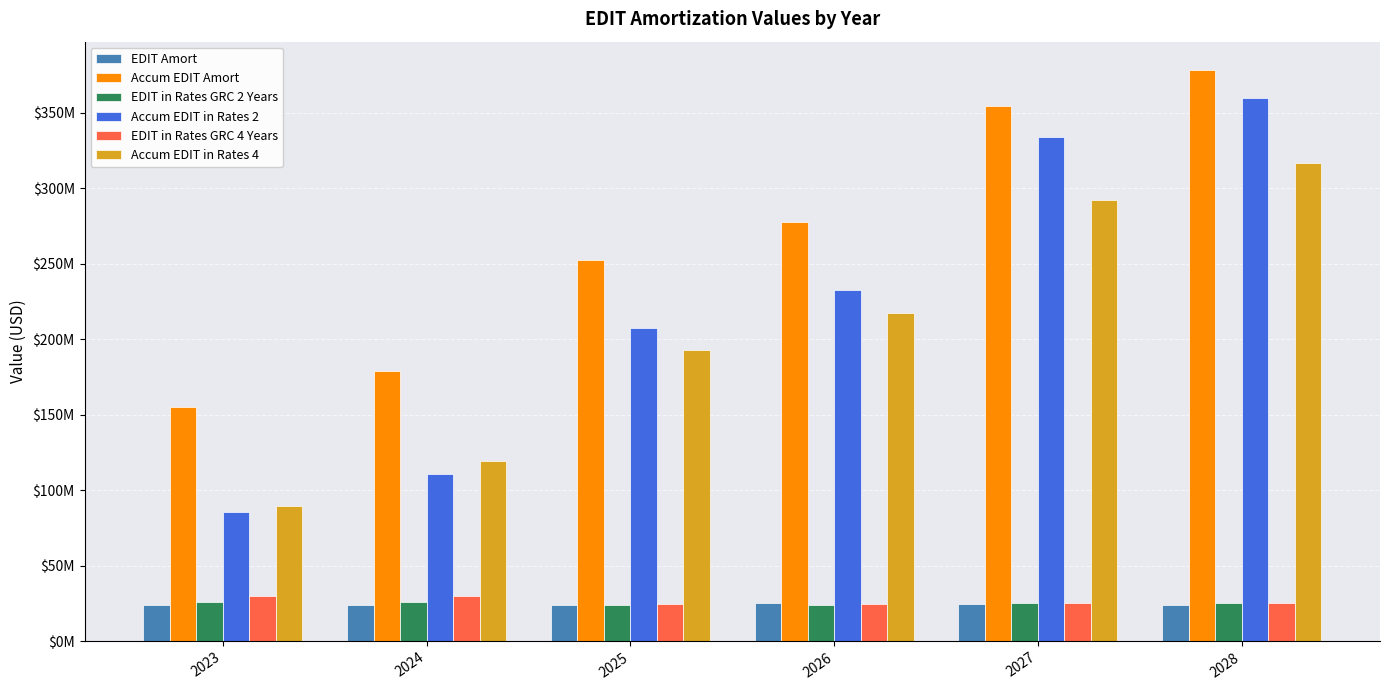

Reading left to right, extract all data points from this chart.

EDIT Amort: 2023=23634456.8	2024=23865161.3	2025=23994154.7	2026=25275772.9	2027=24812903.9	2028=23616537.4
Accum EDIT Amort: 2023=155176900.4	2024=179042061.7	2025=252308301.8	2026=277584074.7	2027=354556875.7	2028=378173413.1
EDIT in Rates GRC 2 Years: 2023=25623860.9	2024=25623860.9	2025=23865161.3	2026=23865161.3	2027=25275772.9	2028=25275772.9
Accum EDIT in Rates 2: 2023=85333878.3	2024=110957739.2	2025=207486487.4	2026=232452277.9	2027=333998455.2	2028=360027296.3
EDIT in Rates GRC 4 Years: 2023=29855008.7	2024=29855008.7	2025=24399212.8	2026=24399212.8	2027=24965790.5	2028=24965790.5
Accum EDIT in Rates 4: 2023=89565026.1	2024=119420034.8	2025=192617673.2	2026=217016886.0	2027=291914257.4	2028=316880047.9